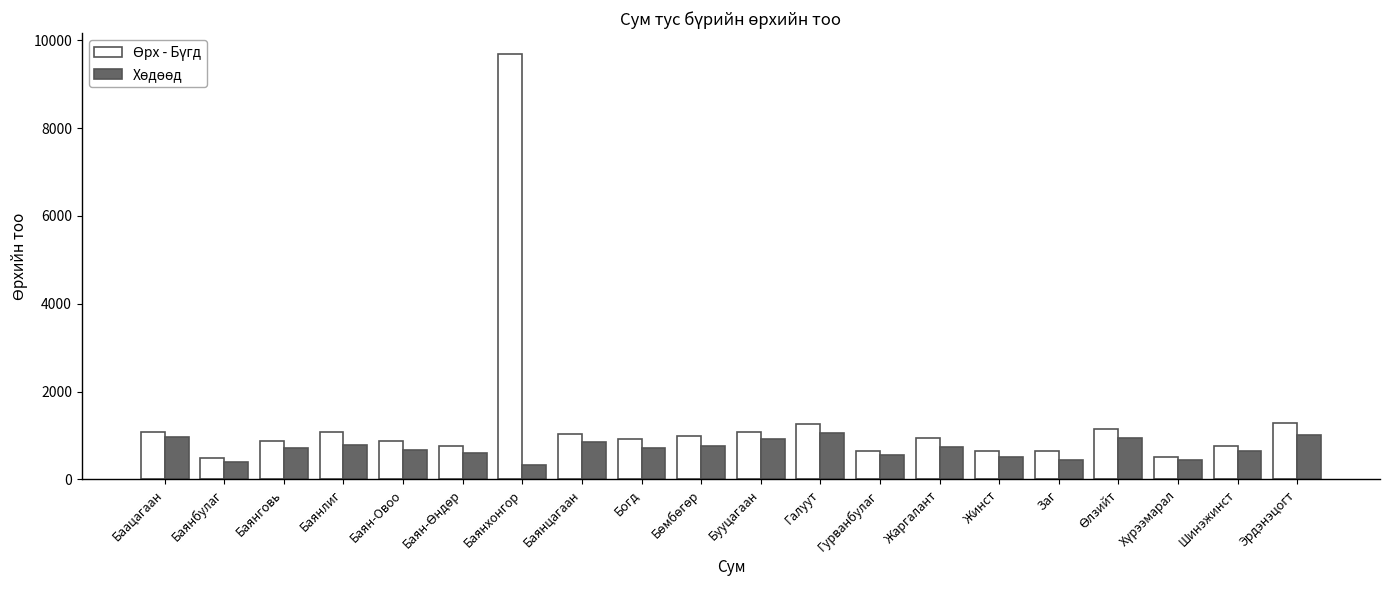

What is the total value across all series at Гурванбулаг?

1196